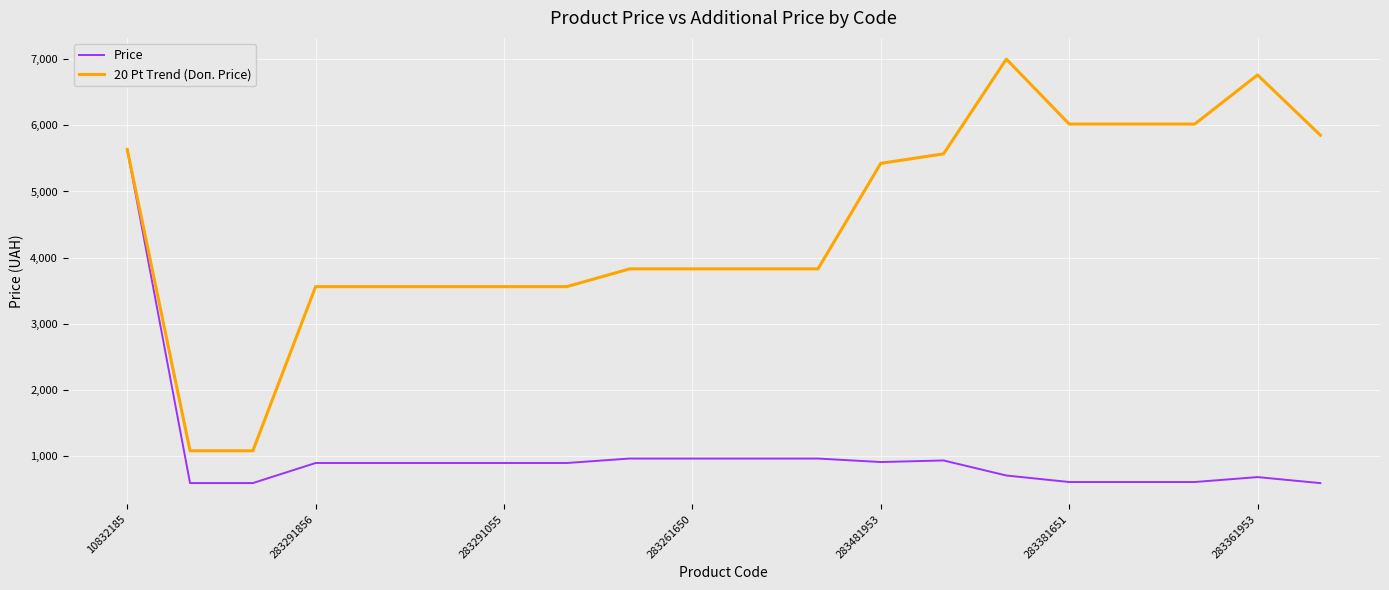

Which series has the largest total across all categories?

20 Pt Trend (Doп. Price)